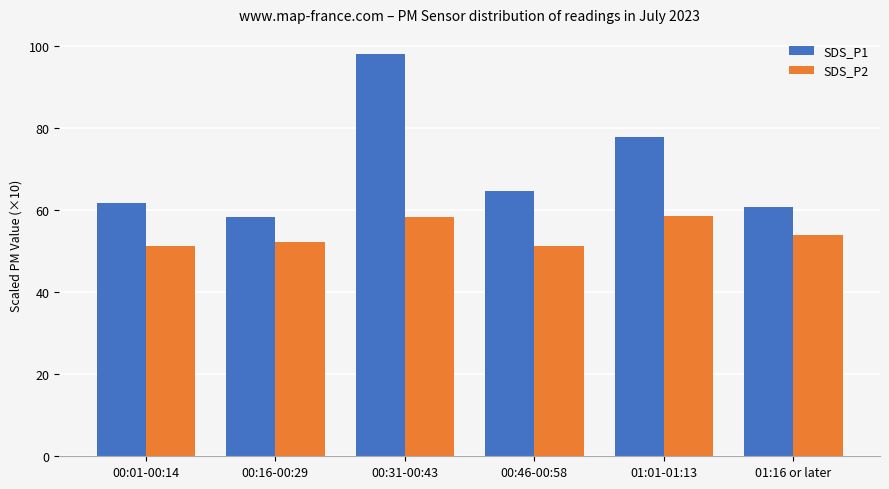

At which label does SDS_P1 first exceed 64?

00:31-00:43